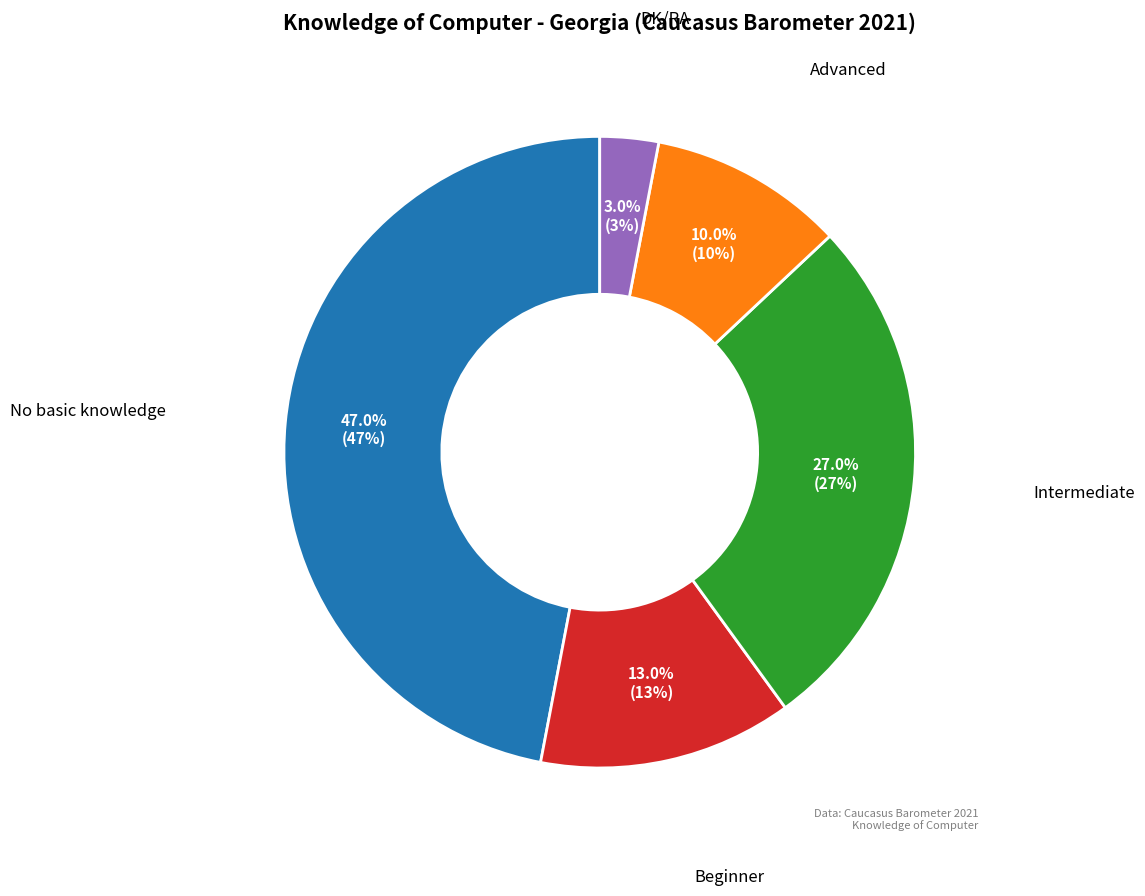

Is there a majority slice in this chart?

No